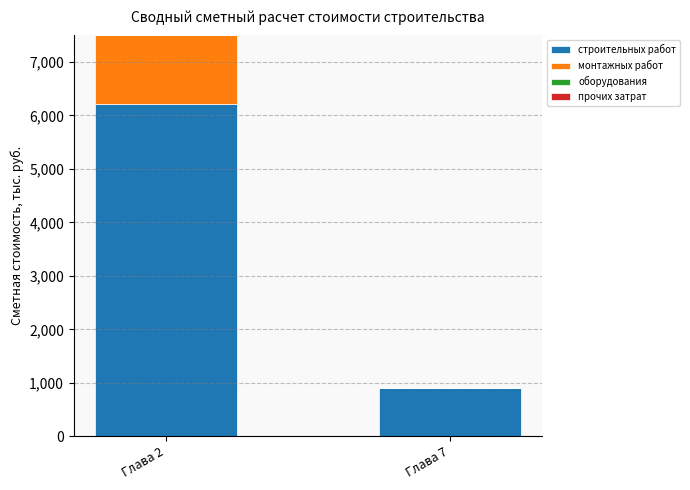

Is it true that строительных работ equals 8239.4 at Глава 2?

False